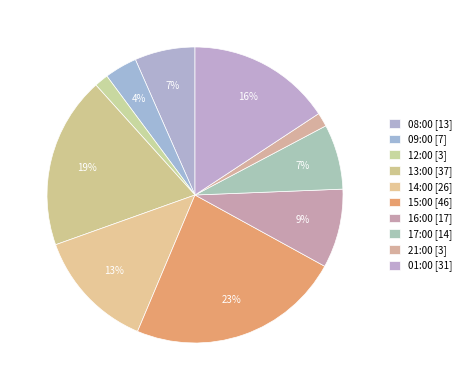

Which category has the smallest portion of the pie?

12:00 [3]